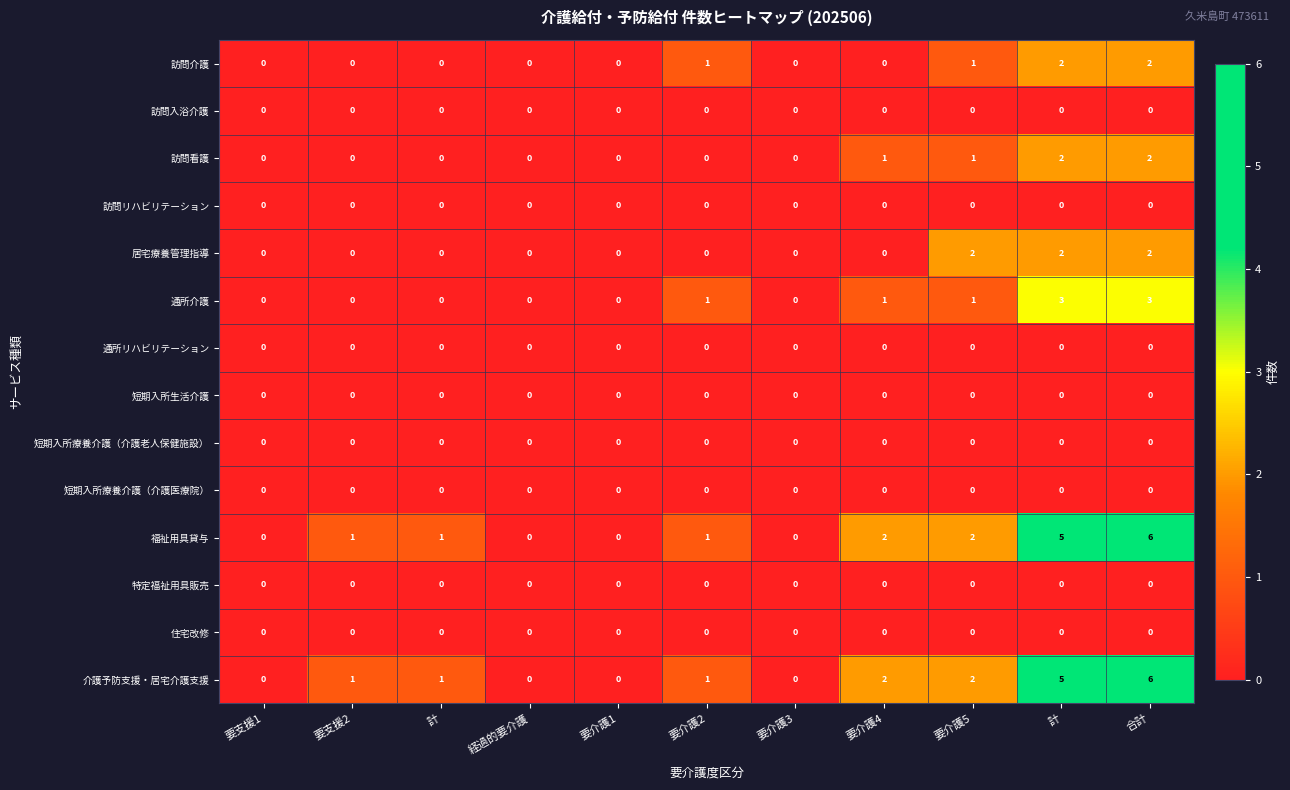

At 合計, list the series in order from largest to smallest.

福祉用具貸与, 介護予防支援・居宅介護支援, 通所介護, 訪問介護, 訪問看護, 居宅療養管理指導, 訪問入浴介護, 訪問リハビリテーション, 通所リハビリテーション, 短期入所生活介護, 短期入所療養介護（介護老人保健施設）, 短期入所療養介護（介護医療院）, 特定福祉用具販売, 住宅改修